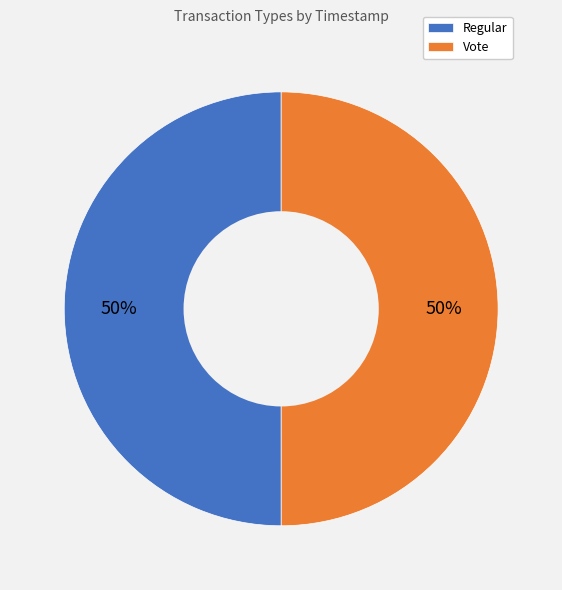

The Vote slice represents 50% of the pie. True or false?

True